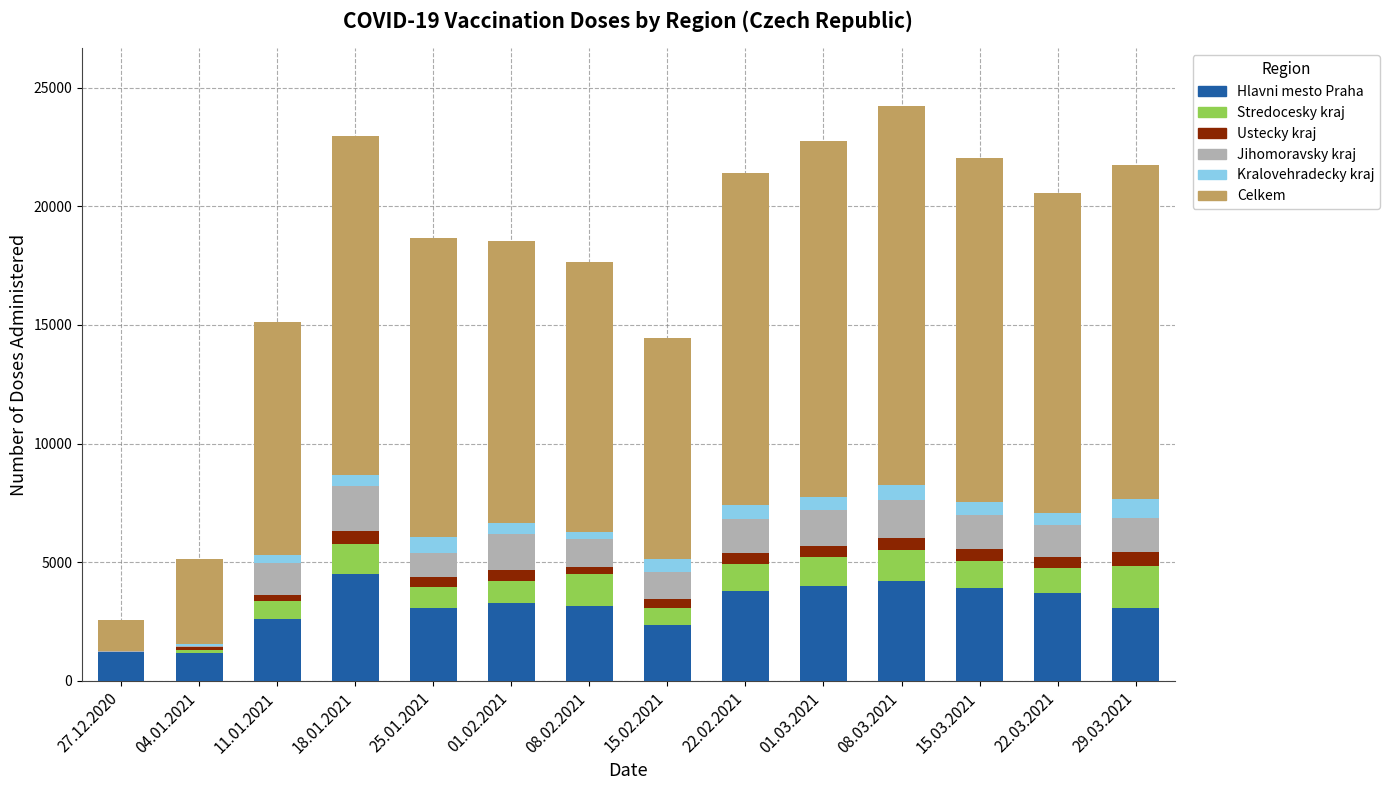

What is the sum of all Hlavni mesto Praha values?

44005